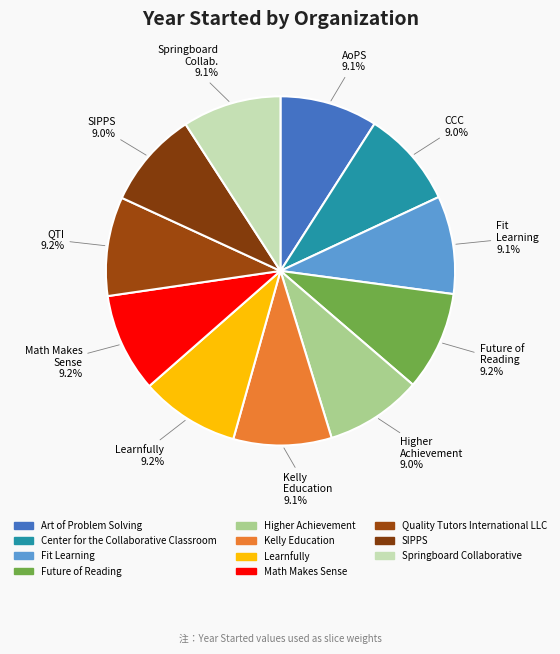

The Learnfully slice represents 9% of the pie. True or false?

True